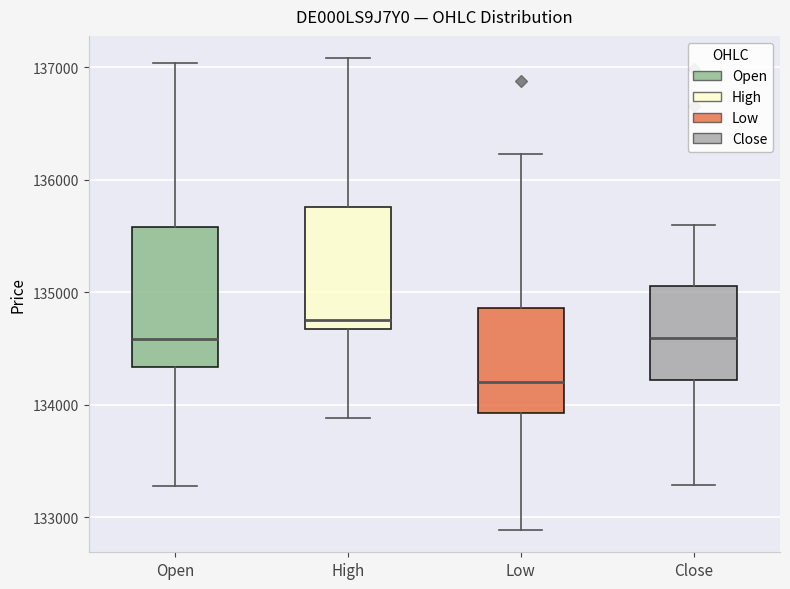

Reading left to right, read every box against the y-axis: the position of its median line, the range the box covers, and the ends of its whiskers. The values are not printed on the chart, so give them approximately, as read against the axis.

Open: median 134600, box 134300 to 135600, whiskers 133300 to 137000
High: median 134700 (just above the box's lower edge), box 134700 to 135800, whiskers 133900 to 137100
Low: median 134200, box 133900 to 134900, whiskers 132900 to 136200
Close: median 134600, box 134200 to 135100, whiskers 133300 to 135600